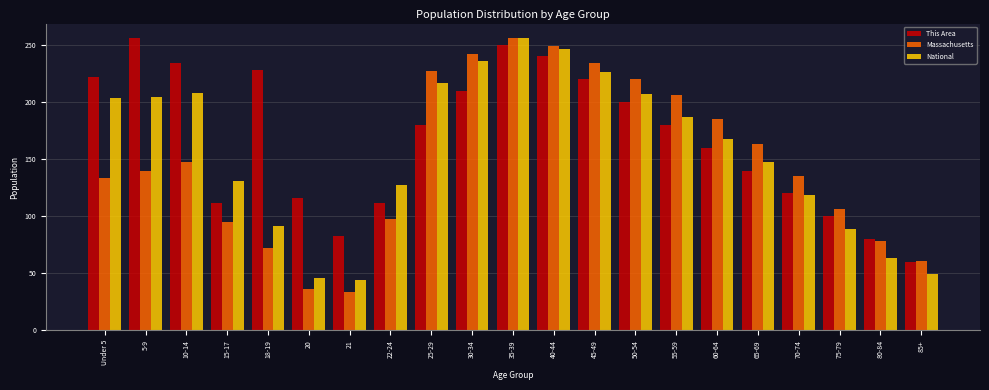

What is the highest value of the National series?

256.0